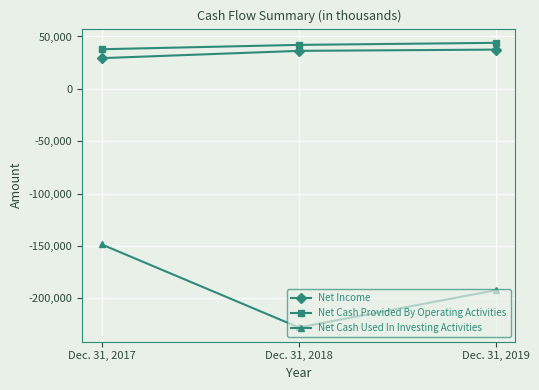

Is the value of Net Income at Dec. 31, 2019 greater than the value of Net Cash Used In Investing Activities at Dec. 31, 2018?

Yes